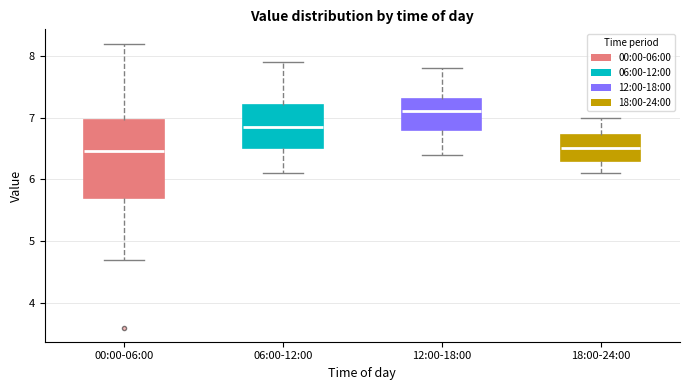

Reading left to right, read every box against the y-axis: the position of its median line, the range the box covers, and the ends of its whiskers. The values are not printed on the chart, so give them approximately, as read against the axis.

00:00-06:00: median 6.5, box 5.7 to 7.0, whiskers 4.7 to 8.2
06:00-12:00: median 6.9, box 6.5 to 7.2, whiskers 6.1 to 7.9
12:00-18:00: median 7.1, box 6.8 to 7.3, whiskers 6.4 to 7.8
18:00-24:00: median 6.5, box 6.3 to 6.7, whiskers 6.1 to 7.0